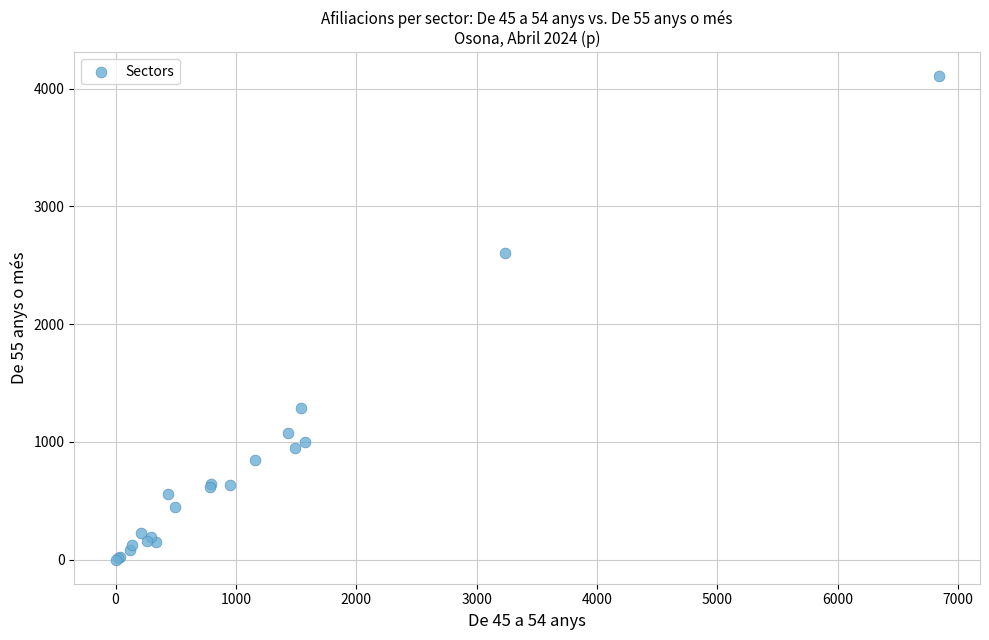

What Y value in the scatter plot is closest to 2052?

2605